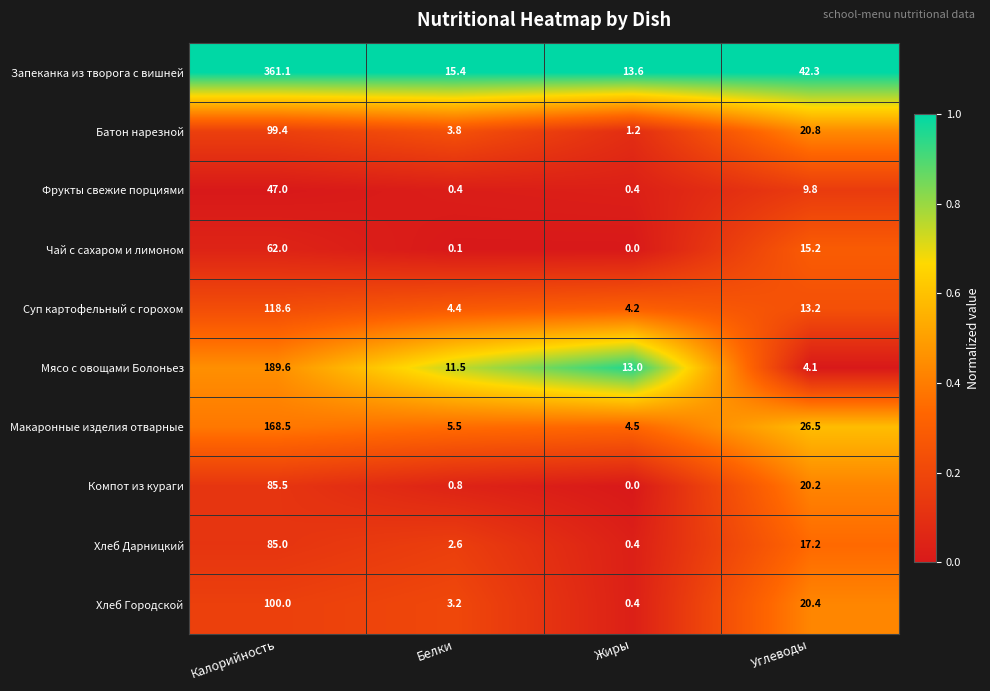

At Углеводы, list the series in order from largest to smallest.

Запеканка из творога с вишней, Макаронные изделия отварные, Батон нарезной, Хлеб Городской, Компот из кураги, Хлеб Дарницкий, Чай с сахаром и лимоном, Суп картофельный с горохом, Фрукты свежие порциями, Мясо с овощами Болоньез